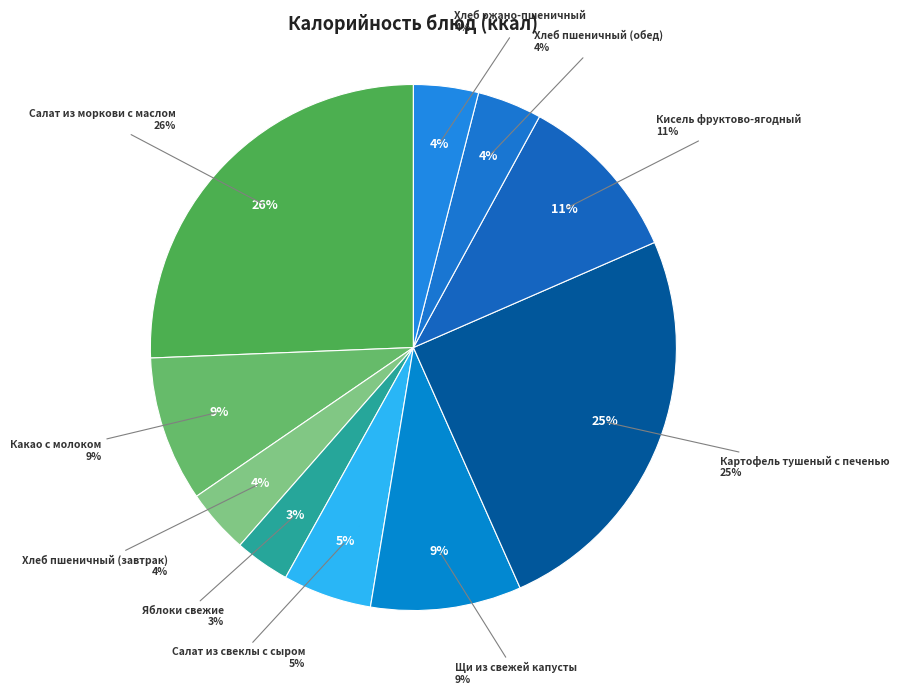

Is there a majority slice in this chart?

No